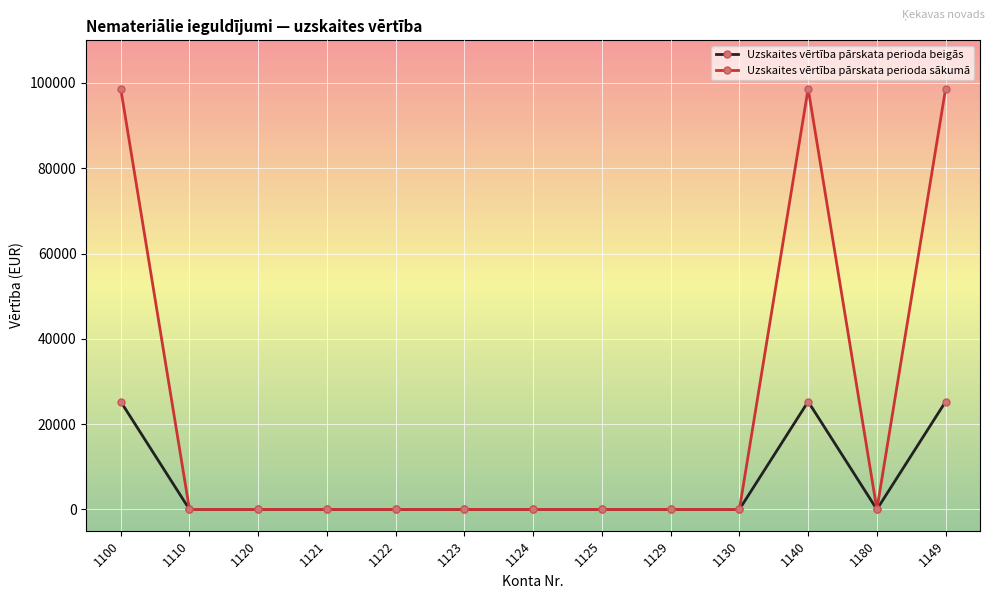

What is the maximum value for Uzskaites vērtība pārskata perioda beigās?

25289